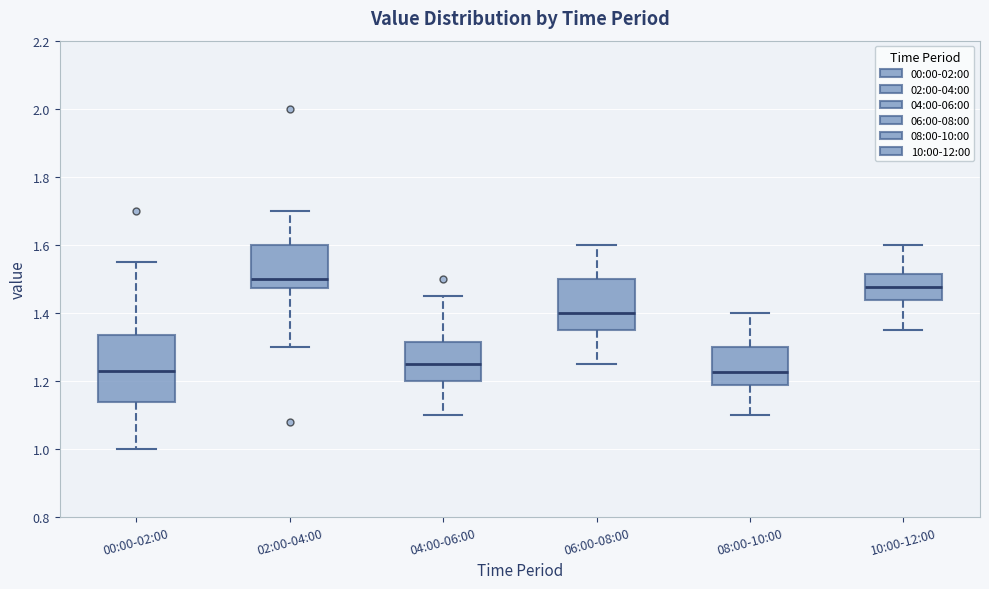

Reading left to right, read every box against the y-axis: the position of its median line, the range the box covers, and the ends of its whiskers. The values are not printed on the chart, so give them approximately, as read against the axis.

00:00-02:00: median 1.24, box 1.14 to 1.34, whiskers 1.00 to 1.56
02:00-04:00: median 1.50, box 1.48 to 1.60, whiskers 1.30 to 1.70
04:00-06:00: median 1.26, box 1.20 to 1.32, whiskers 1.10 to 1.46
06:00-08:00: median 1.40, box 1.36 to 1.50, whiskers 1.26 to 1.60
08:00-10:00: median 1.22, box 1.18 to 1.30, whiskers 1.10 to 1.40
10:00-12:00: median 1.48, box 1.44 to 1.52, whiskers 1.36 to 1.60